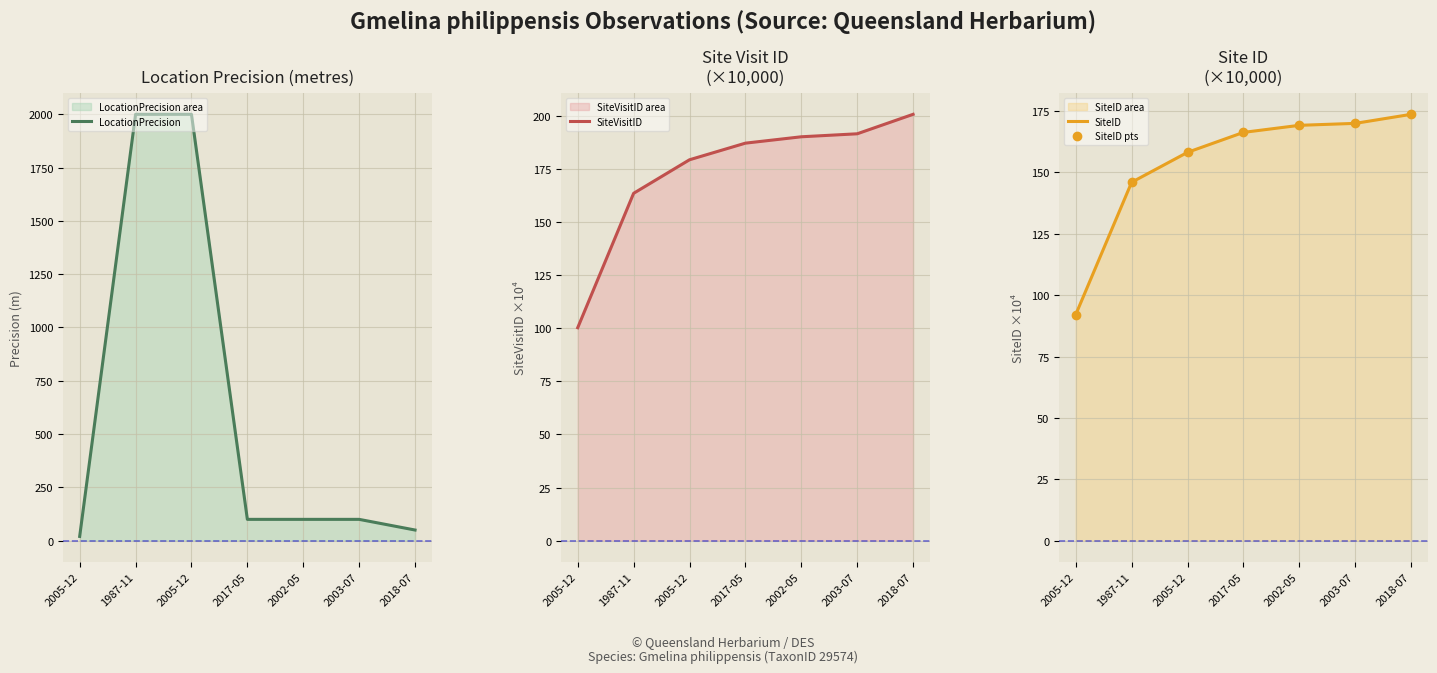

Is the value of LocationPrecision at 2017-05 greater than the value of SiteID pts at 2002-05?

No